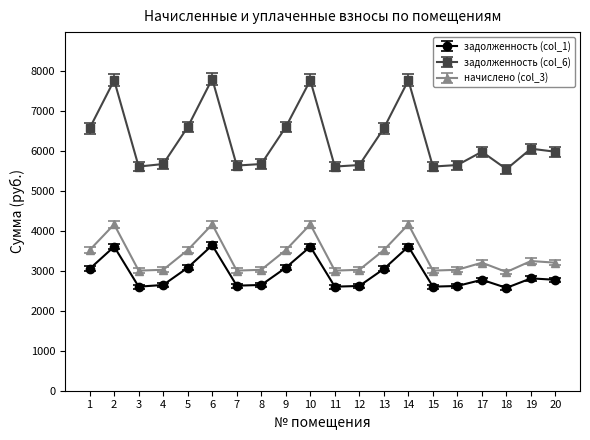

The value of начислено (col_3) at 12 is 1313.3. True or false?

False